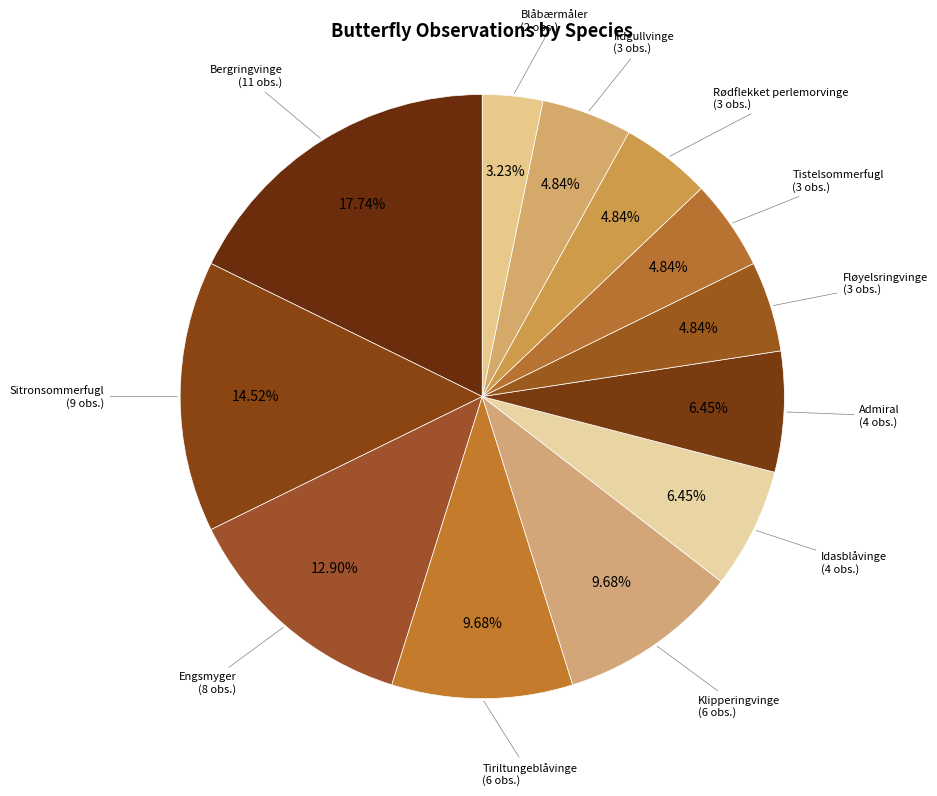

To the nearest percent, what is the difference between the largest and smallest slice percentages?

15%